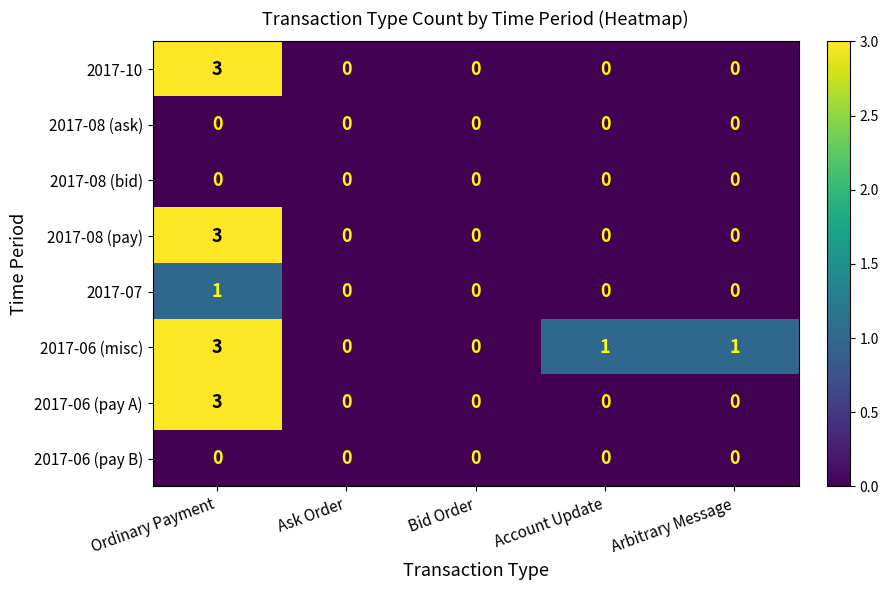

What is the difference between the maximum and minimum values in the 2017-06 (pay A) series?

3